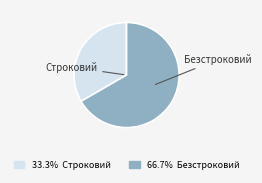

Does any single category account for the majority?

Yes